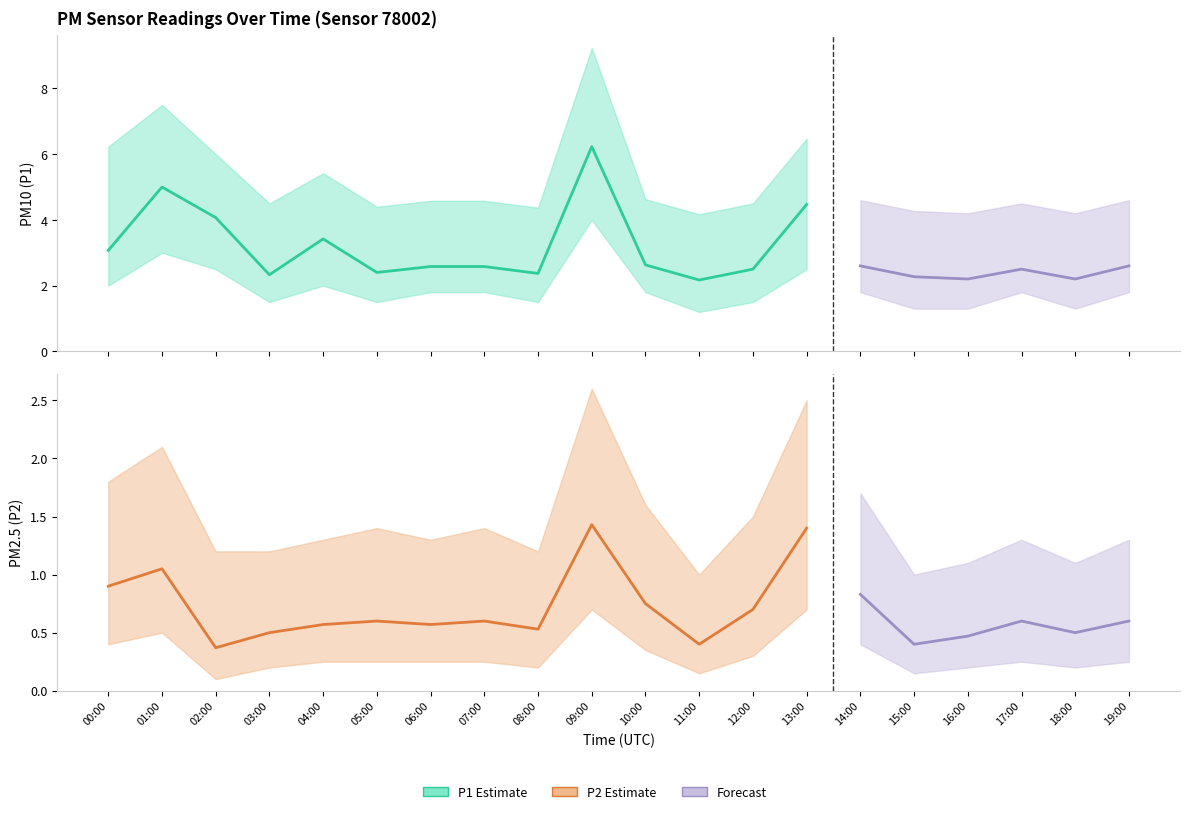

True or false: P2_upper and P1 intersect in this chart.

False